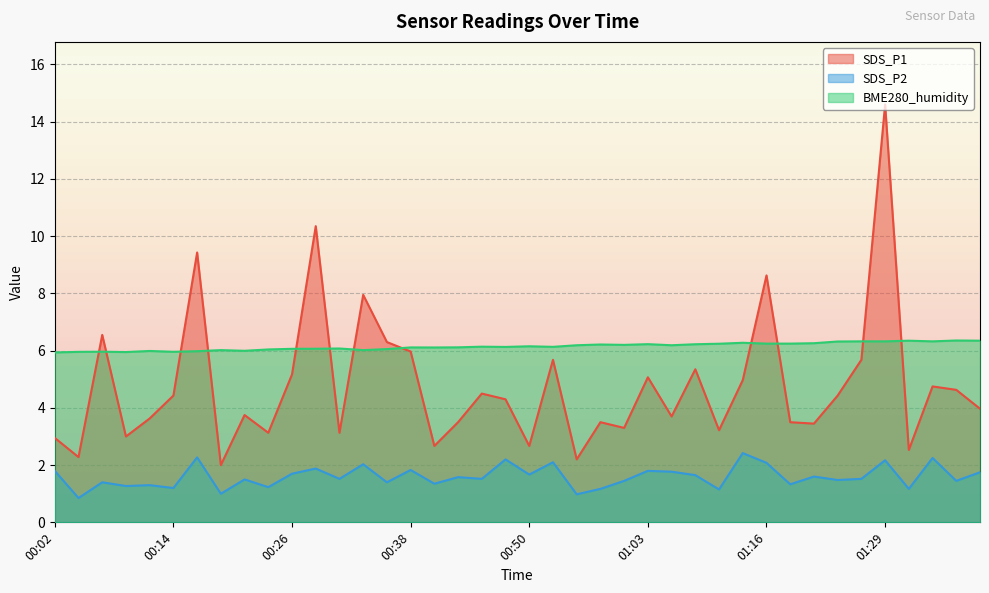

In SDS_P1, how many points are lower than both neighbors (excluding endpoints)?

13